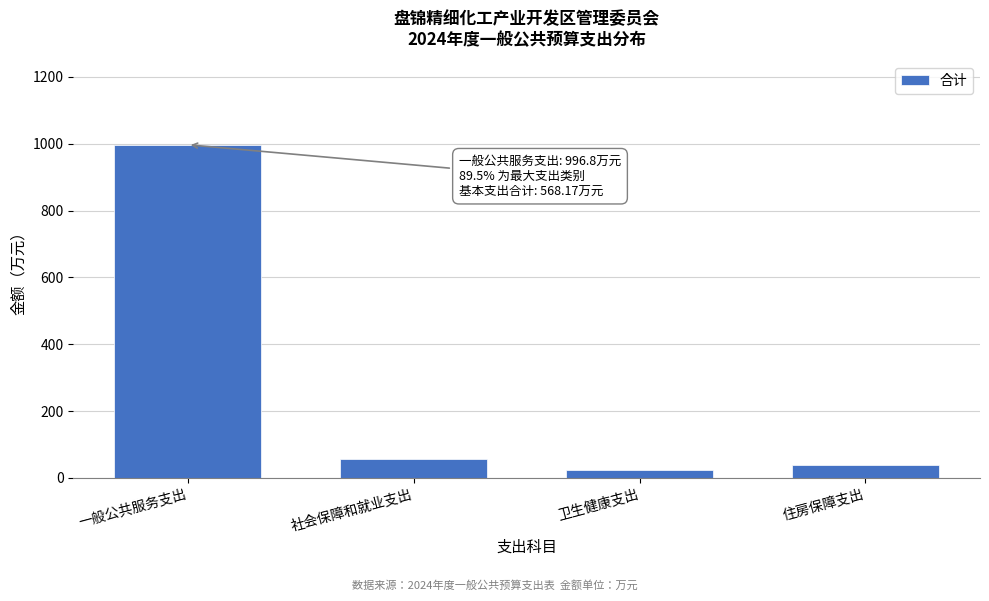

What is the sum of all values?

1114.0